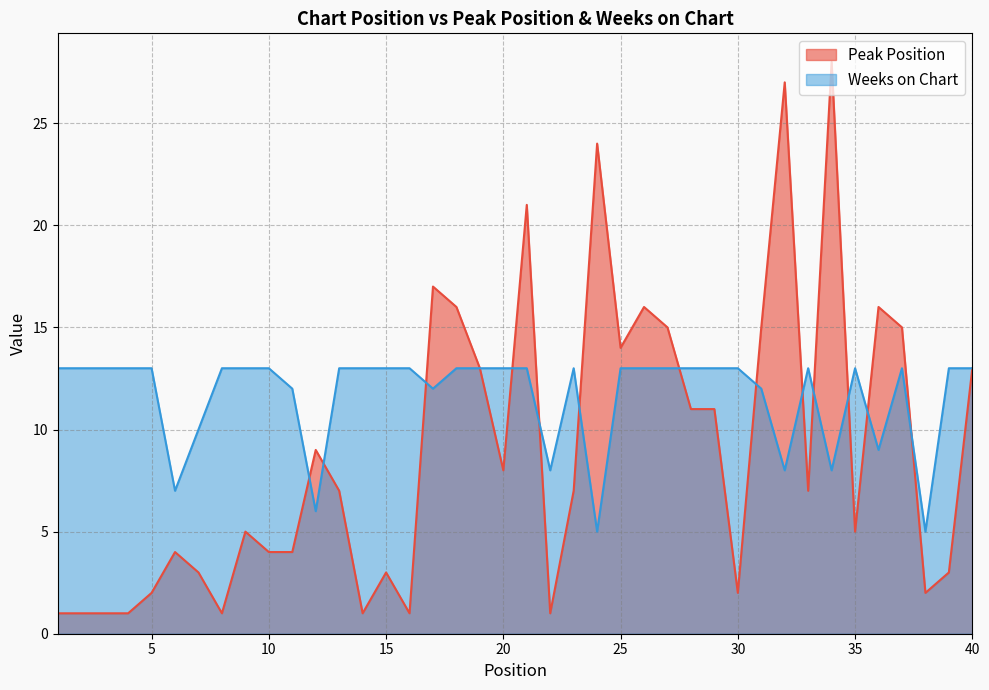

The value of Weeks on Chart at 28 is 13. True or false?

True